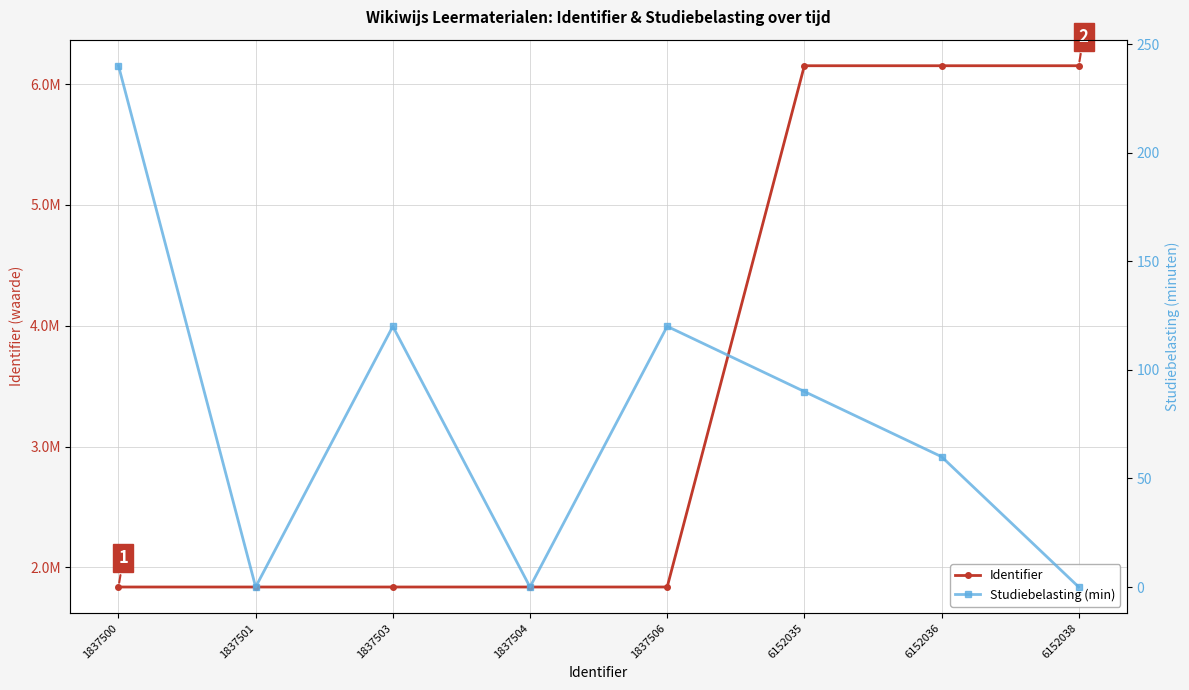

Rank the series by their average value, from highest to lowest.

Identifier, Studiebelasting (min)